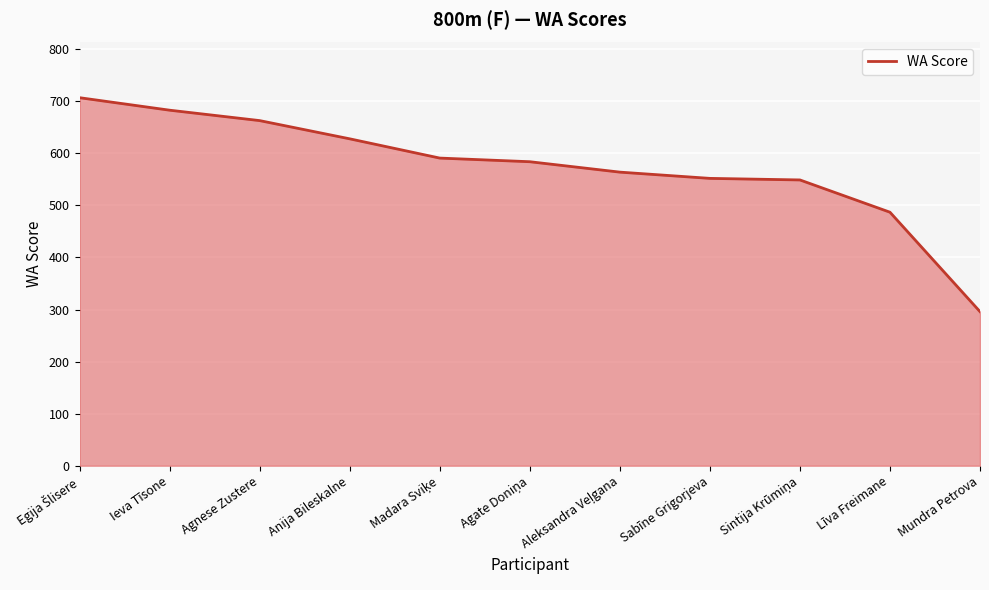

Does the chart display data point markers on the line(s)?

No